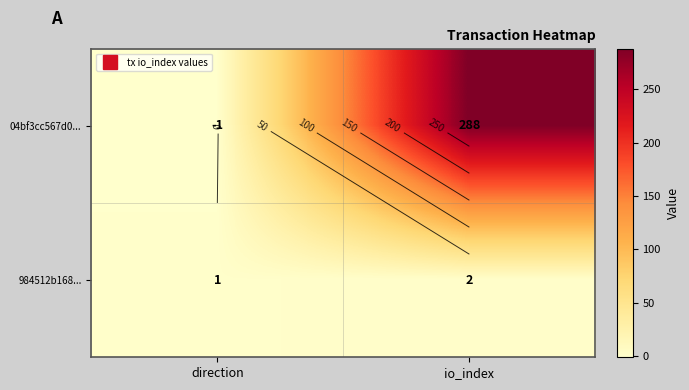

What is the maximum value shown in the chart?

288